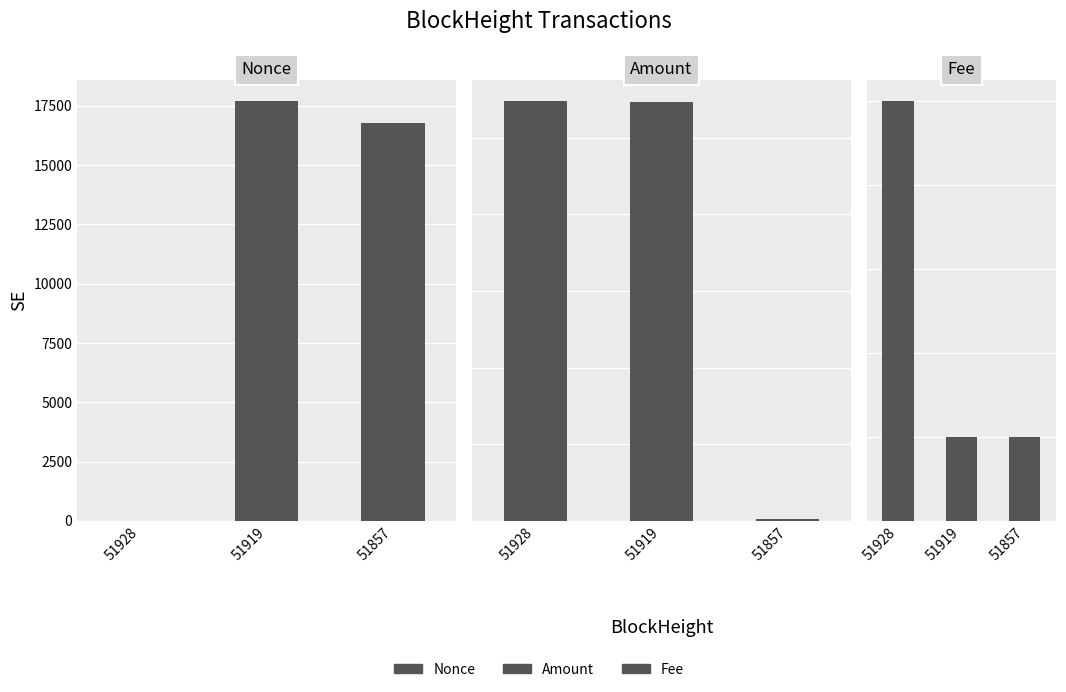

The Fee series shows 0.1 at 51928. True or false?

True